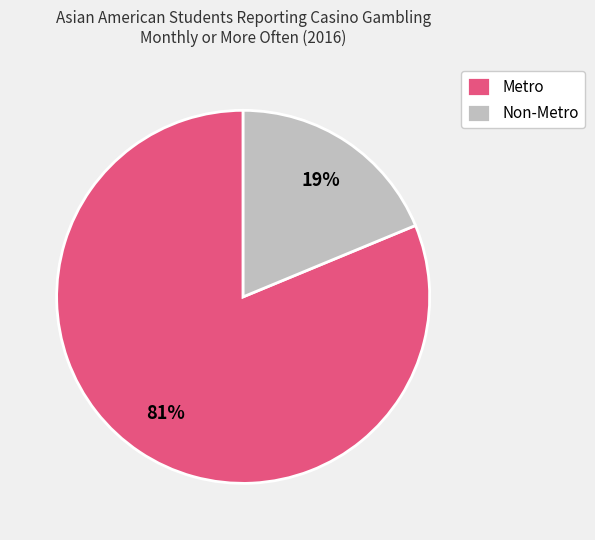

Combined, do Metro and Non-Metro account for over 50%?

Yes